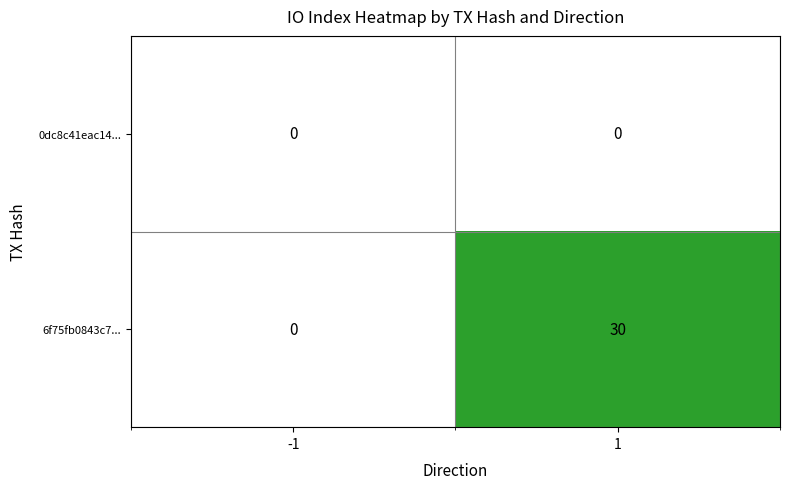

Count the number of categories in the chart.

2